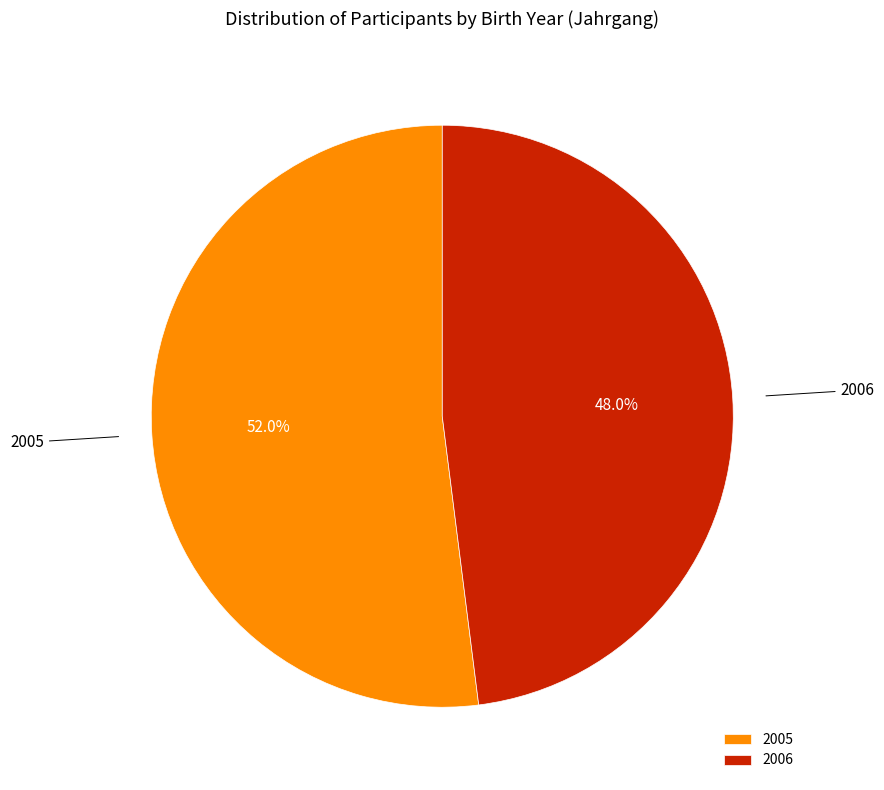

What percentage is the 2005 slice, to the nearest percent?

52%